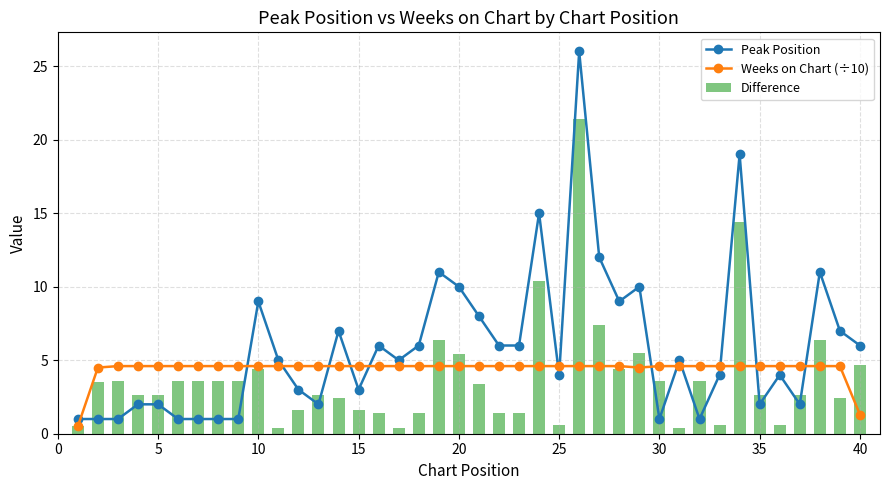

True or false: Weeks on Chart (÷10) has a value of 7.8 at 5.

False